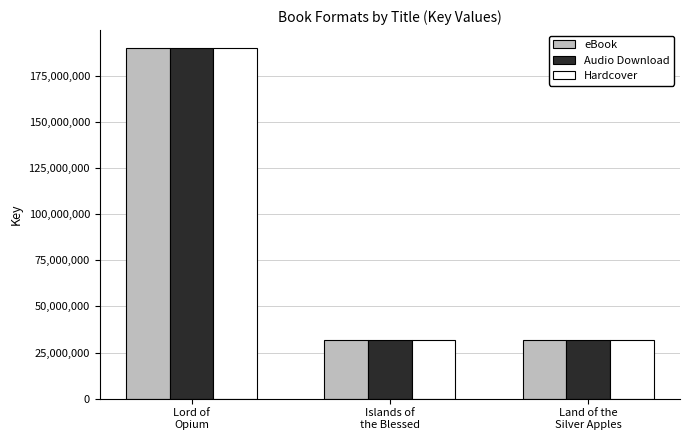

What is the sum of all eBook values?

254216091